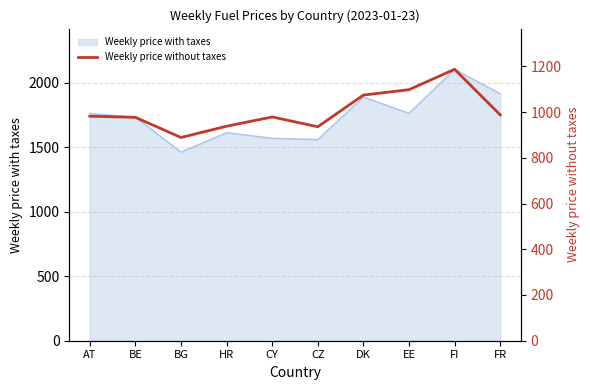

What is the label of the 9th point from the left?

FI